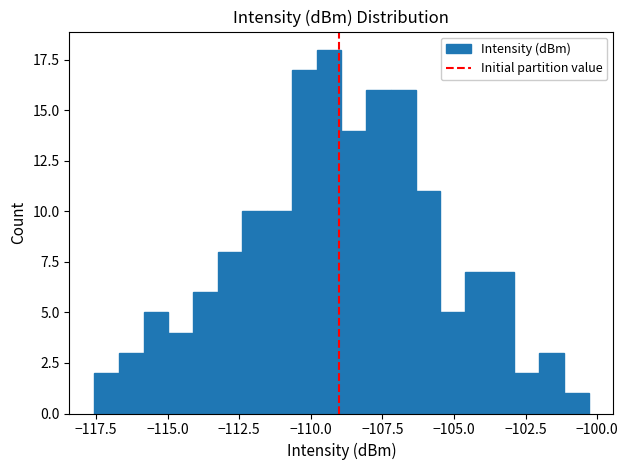

Read against the x-axis, roughly where is the centre of the tallest bar?

-109.5